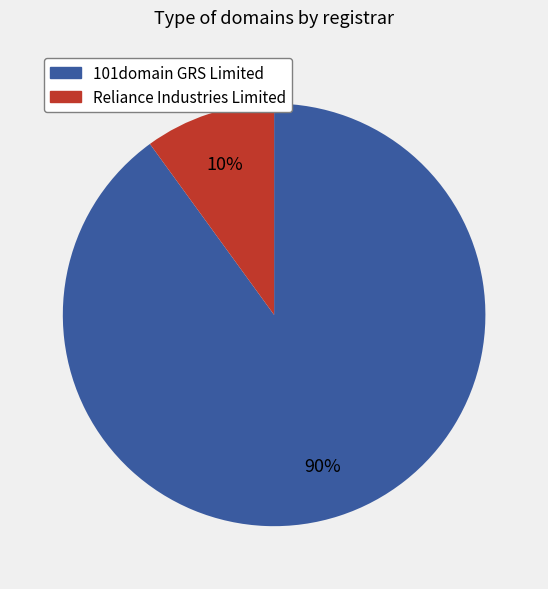

Is it true that 101domain GRS Limited is 99% of the pie?

False